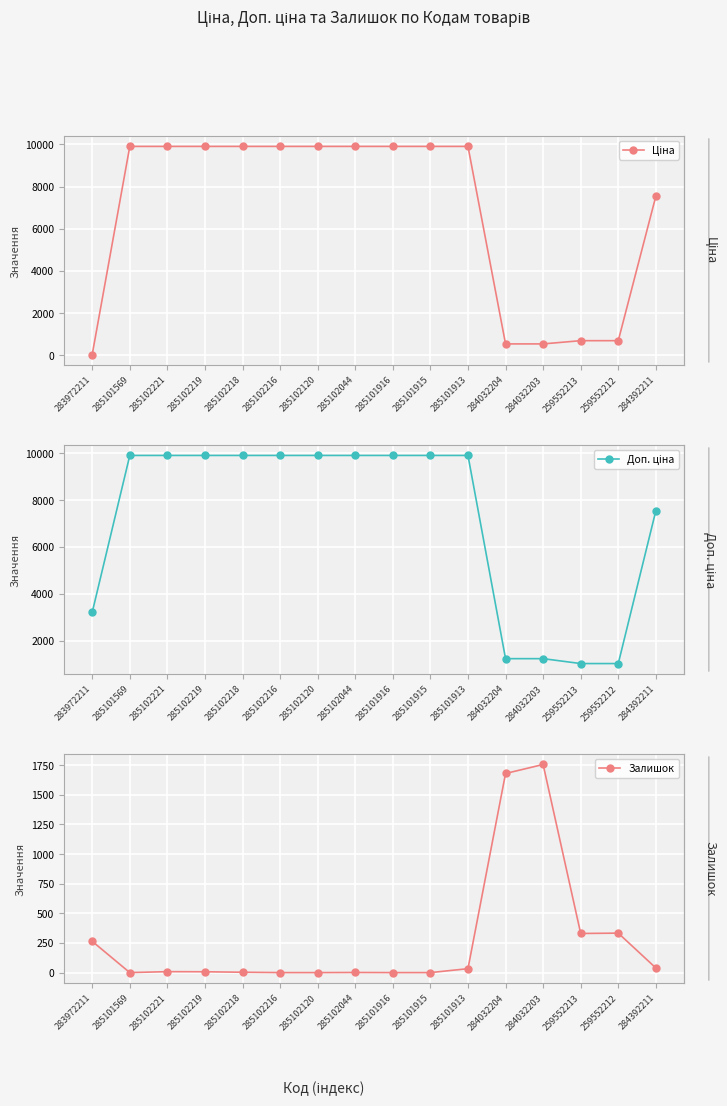

What is the value of the Доп. ціна point at the 16th from the left?

7545.9